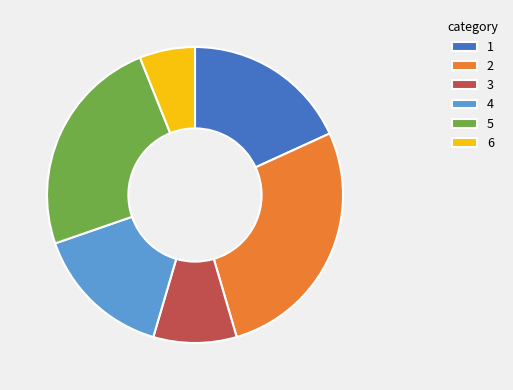

How many slices are in this pie chart?

6